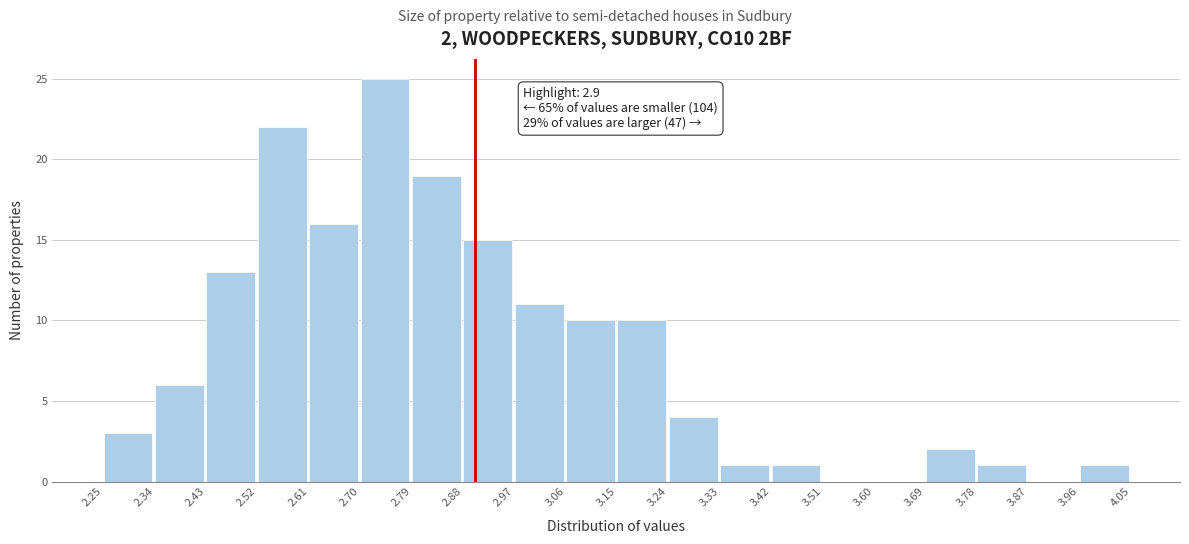

Which range on the x-axis has the tallest bar?

2.70 to 2.79